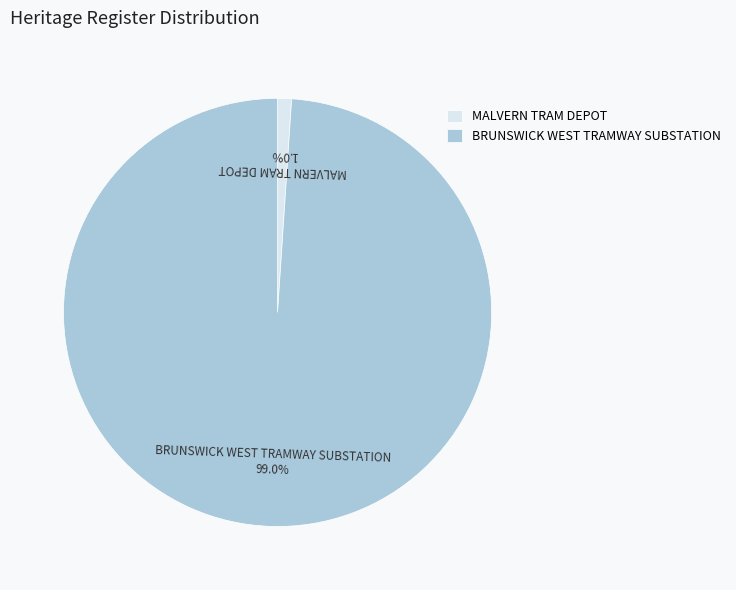

Is there any slice that represents more than half of the pie?

Yes